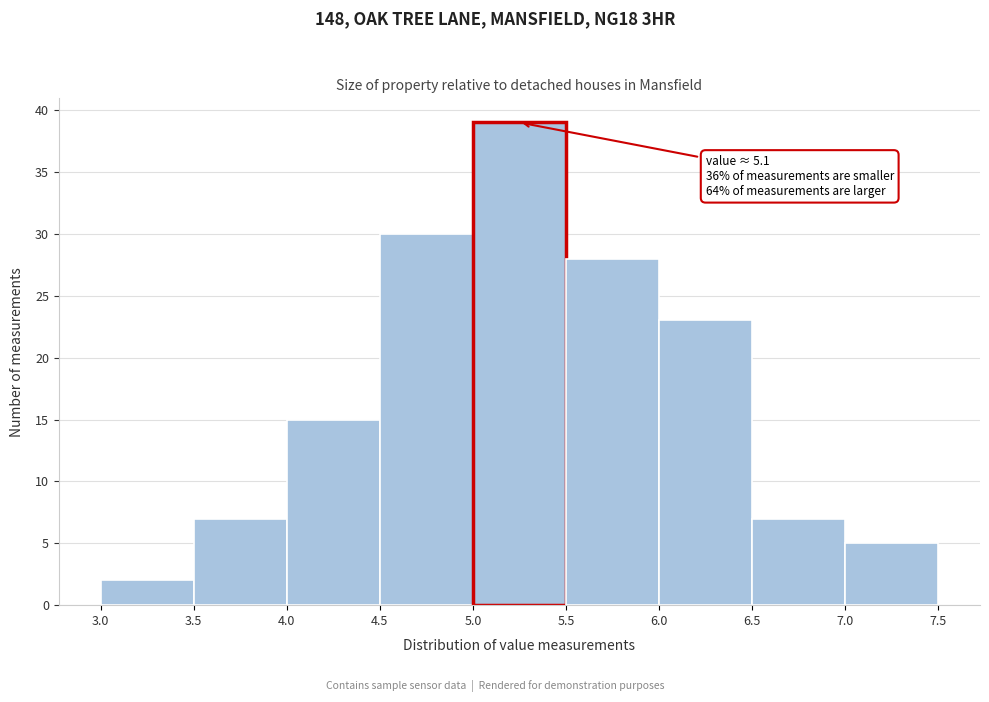

Over which range of the x-axis is the bar tallest?

5.0 to 5.5